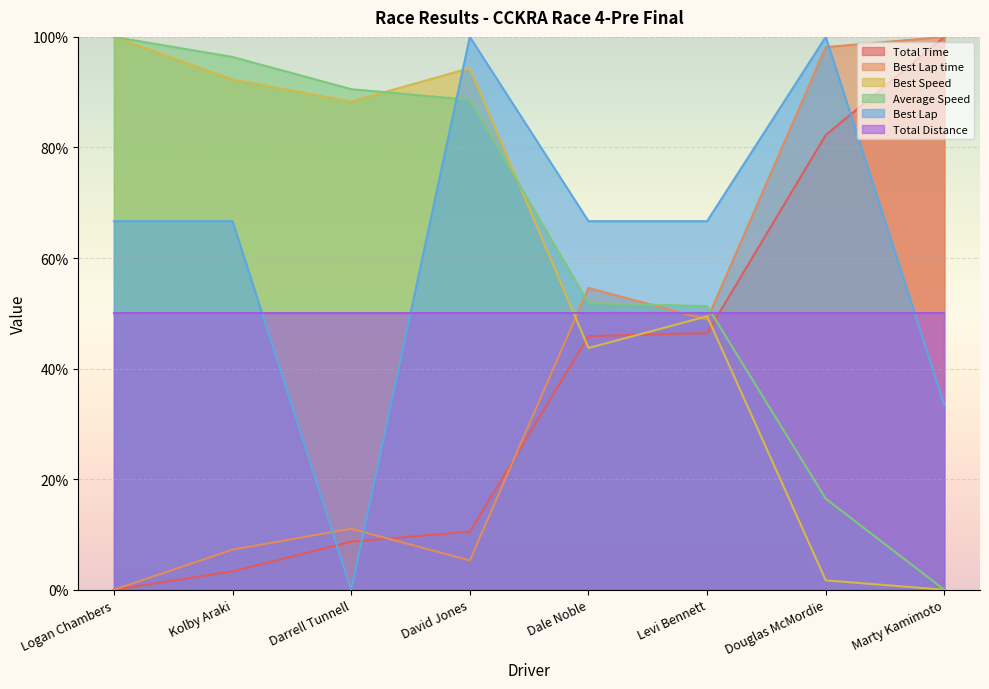

What position from the left is Levi Bennett?

6